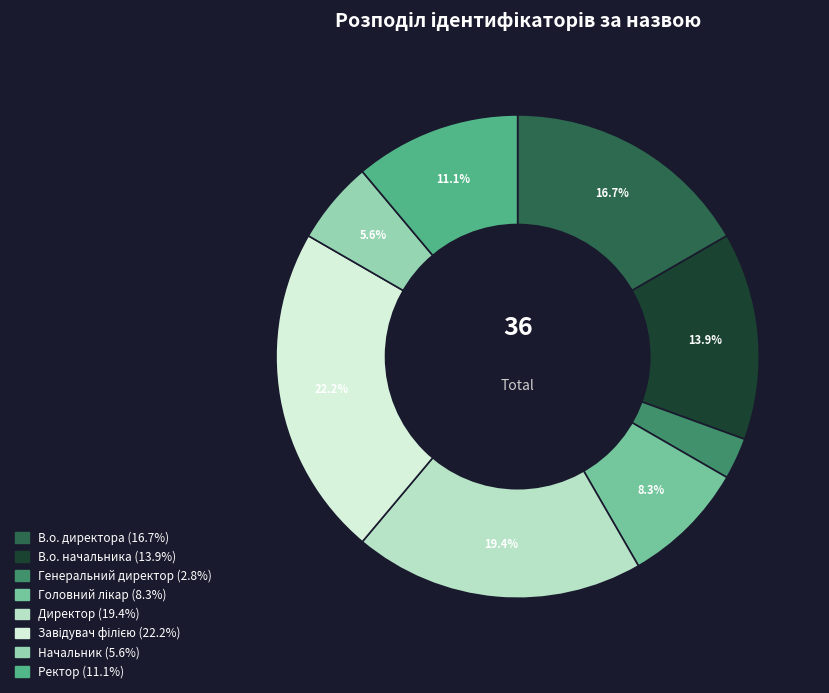

To the nearest percent, what is the combined percentage of В.о. директора and В.о. начальника?

31%